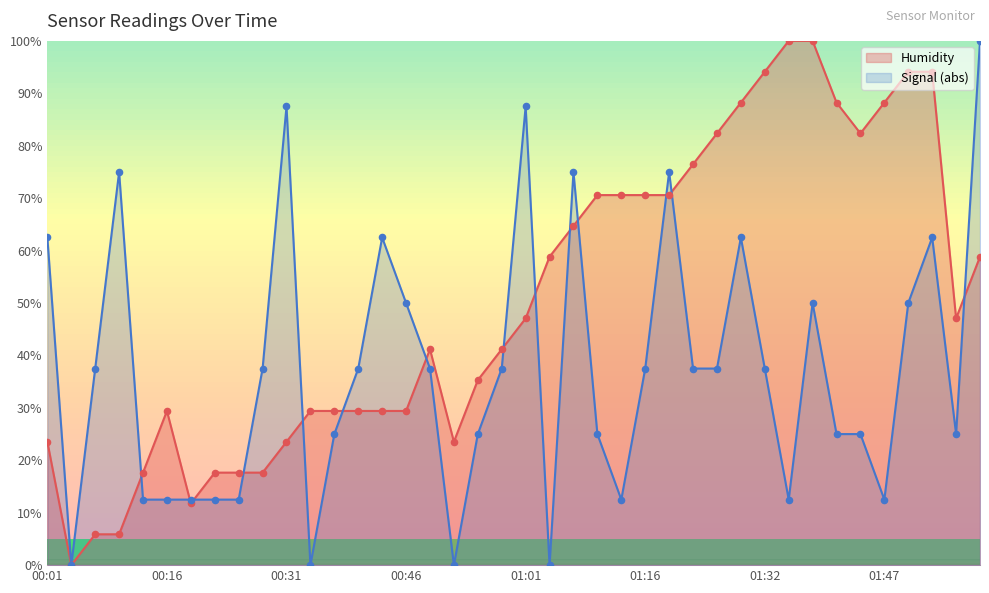

At which category is the sum across all series the highest?

01:59